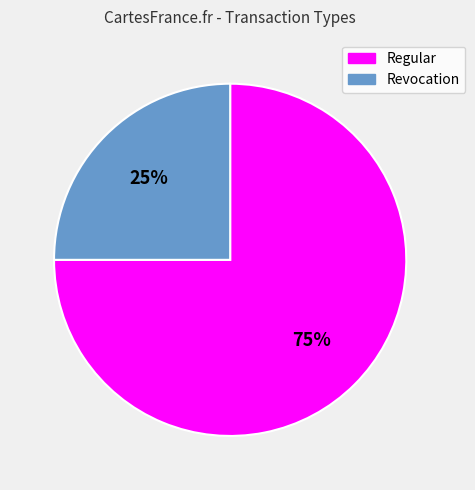

What is the ratio of the value at Revocation to the value at Regular?

0.3